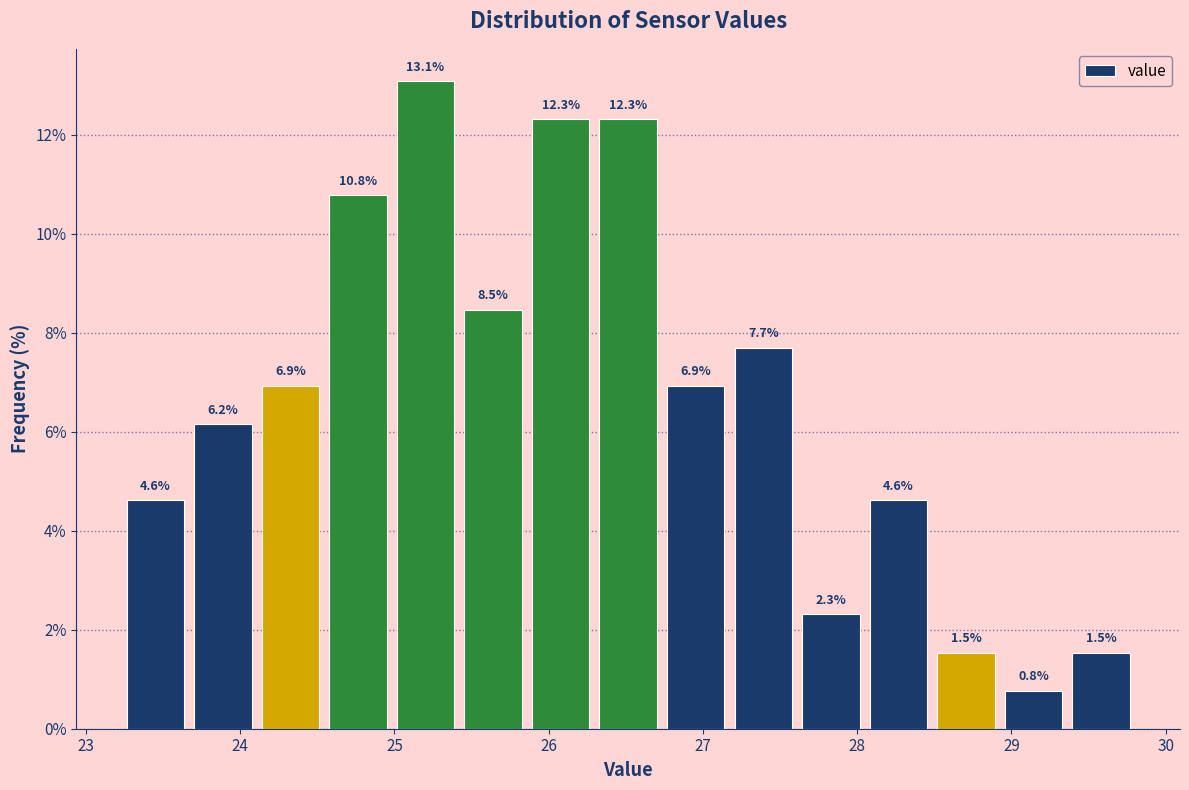

Reading left to right, list every bar in this chart as the range it spans on the x-axis followed by its height. The bar edges are not printed on the chart, so give them approximately, as read against the axis.

23.2 to 23.7: 4.6
23.7 to 24.1: 6.2
24.1 to 24.5: 6.9
24.5 to 25.0: 10.8
25.0 to 25.4: 13.1
25.4 to 25.9: 8.5
25.9 to 26.3: 12.3
26.3 to 26.7: 12.3
26.7 to 27.2: 6.9
27.2 to 27.6: 7.7
27.6 to 28.0: 2.3
28.0 to 28.5: 4.6
28.5 to 28.9: 1.5
28.9 to 29.4: 0.8
29.4 to 29.8: 1.5